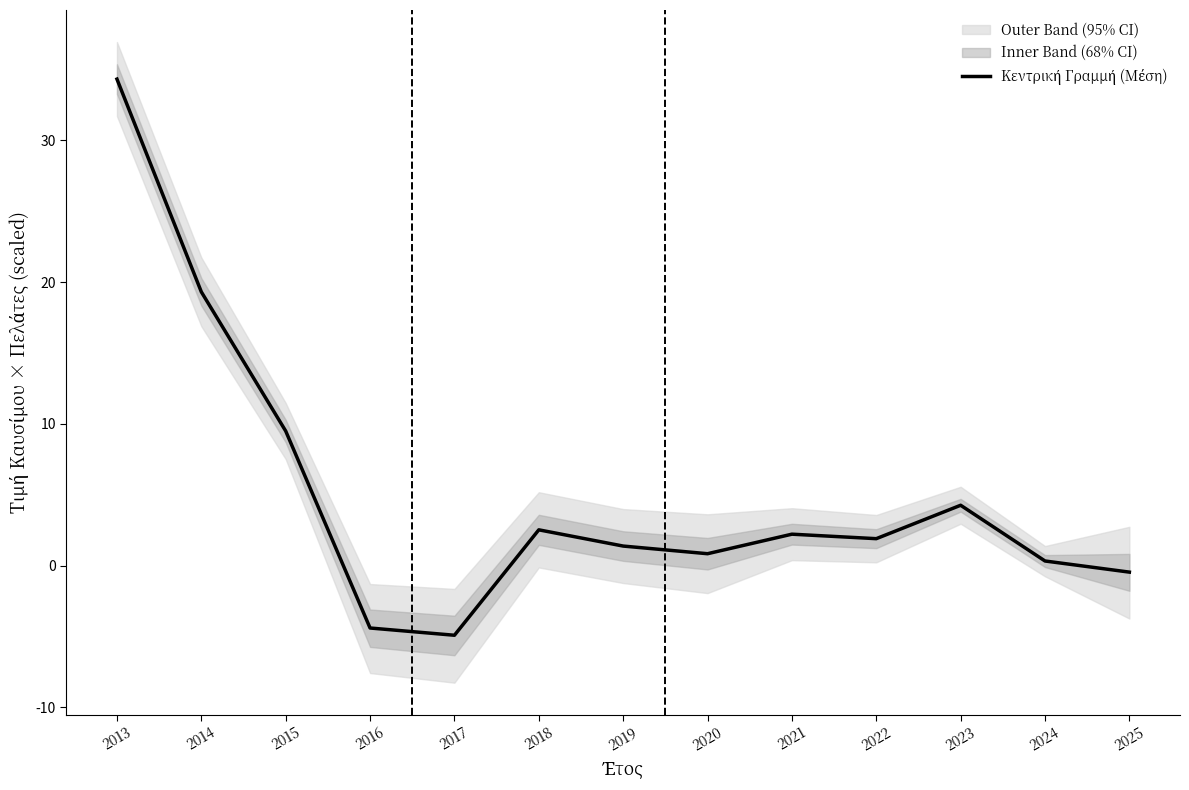

List the labels in order of value, smallest first.

2017, 2016, 2025, 2024, 2020, 2019, 2022, 2021, 2018, 2023, 2015, 2014, 2013